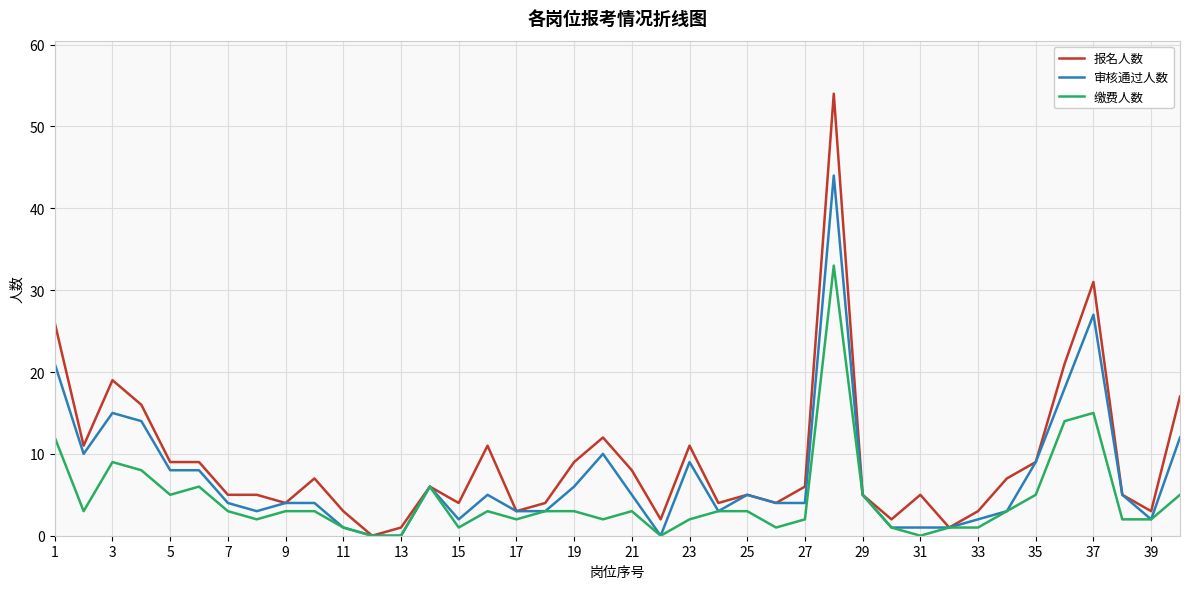

What is the highest value of the 缴费人数 series?

33